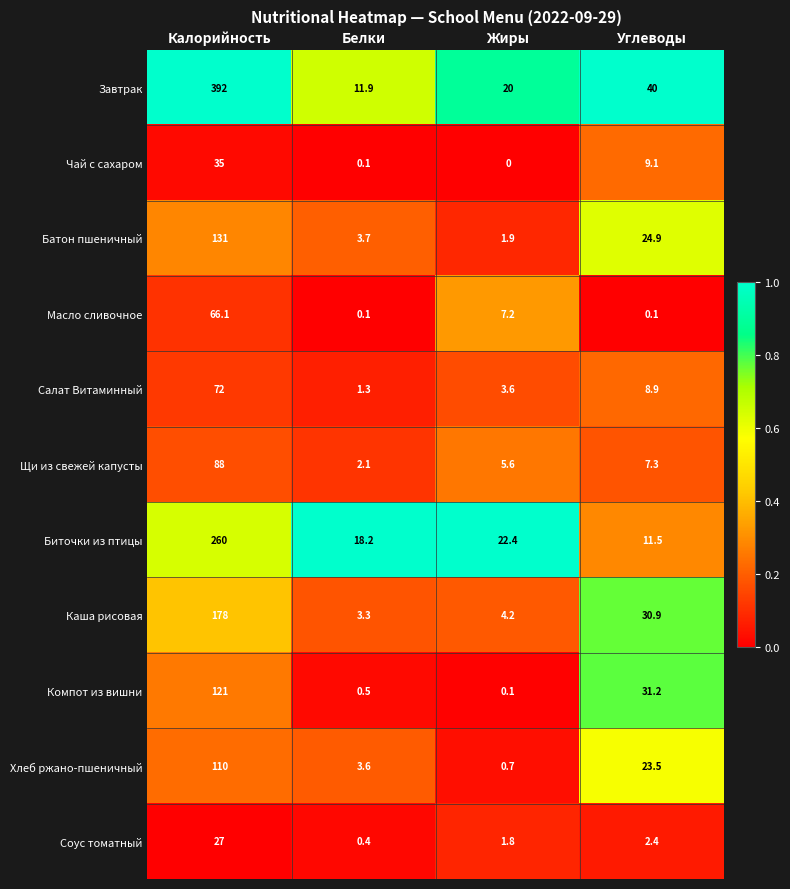

What is the sum of all Компот из вишни values?

152.8